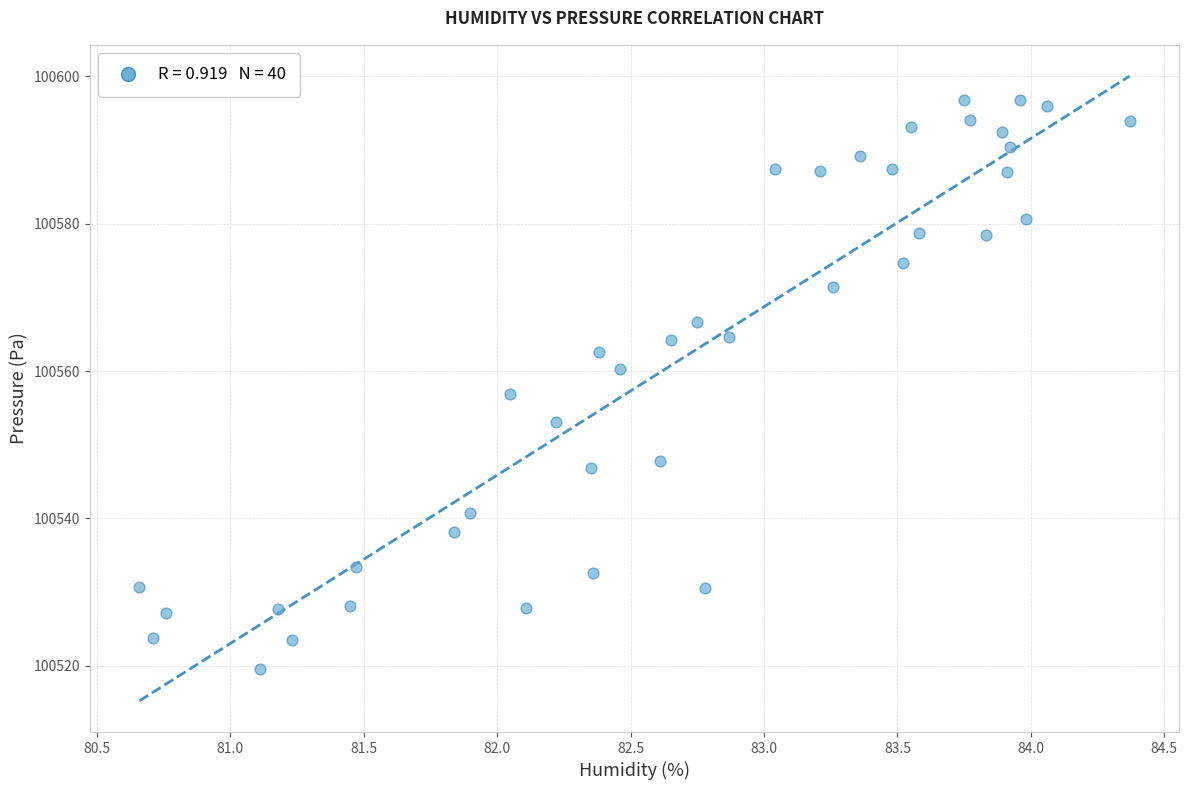

What Y value in the scatter plot is closest to 100558?

100556.9